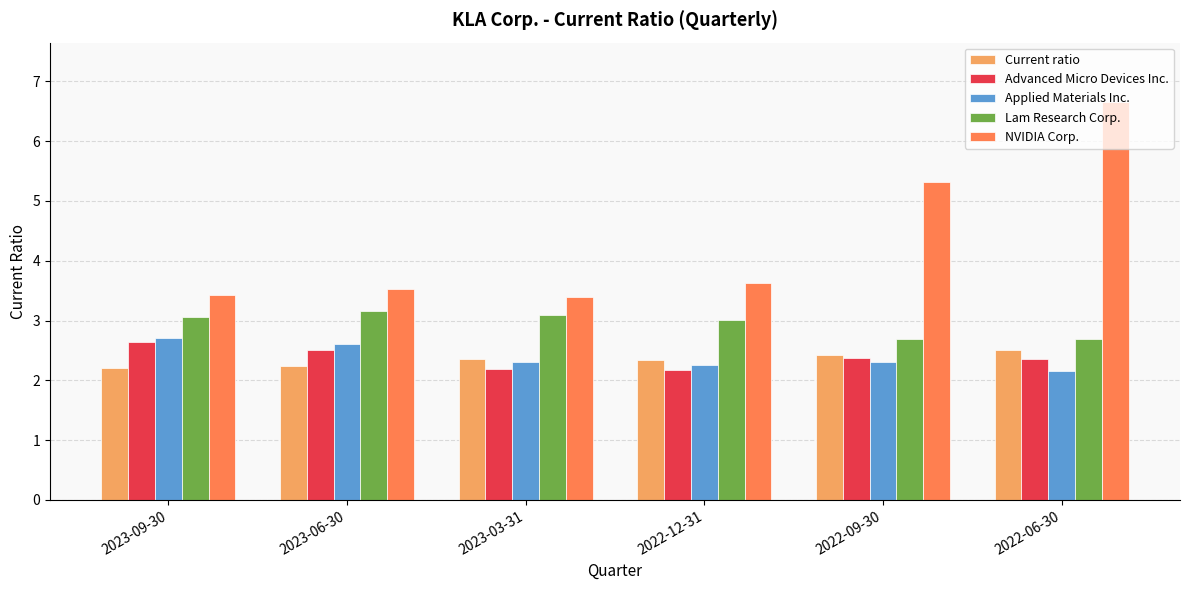

Which category has the highest value in the Lam Research Corp. series?

2023-06-30